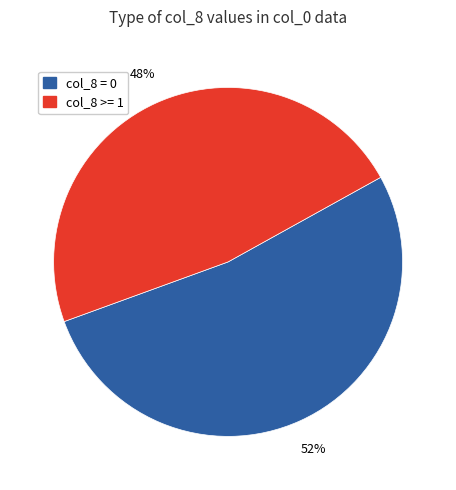

To the nearest percent, what is the average slice percentage?

50%